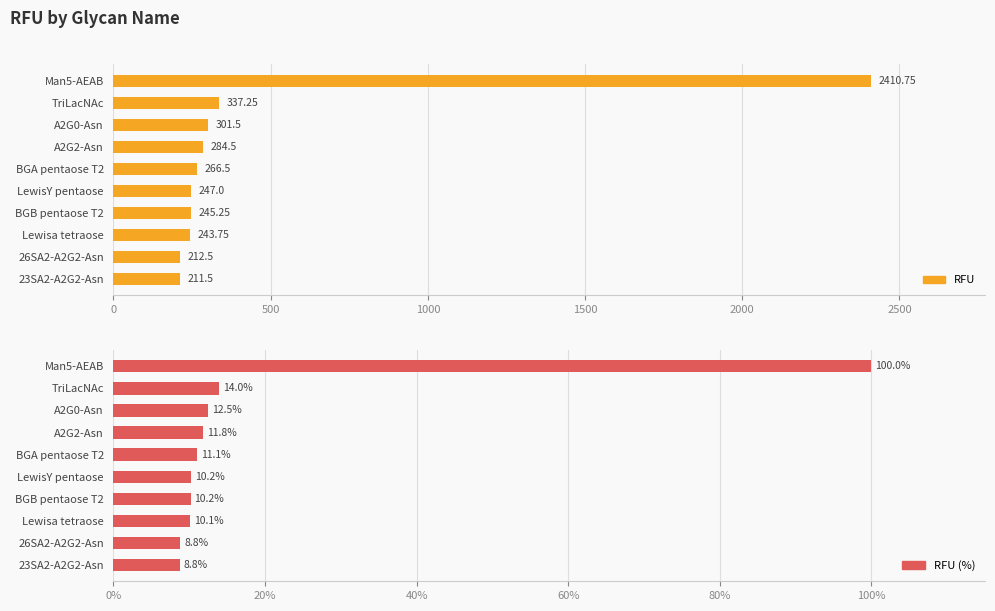

Rank the series by their maximum value, from lowest to highest.

RFU (%), RFU